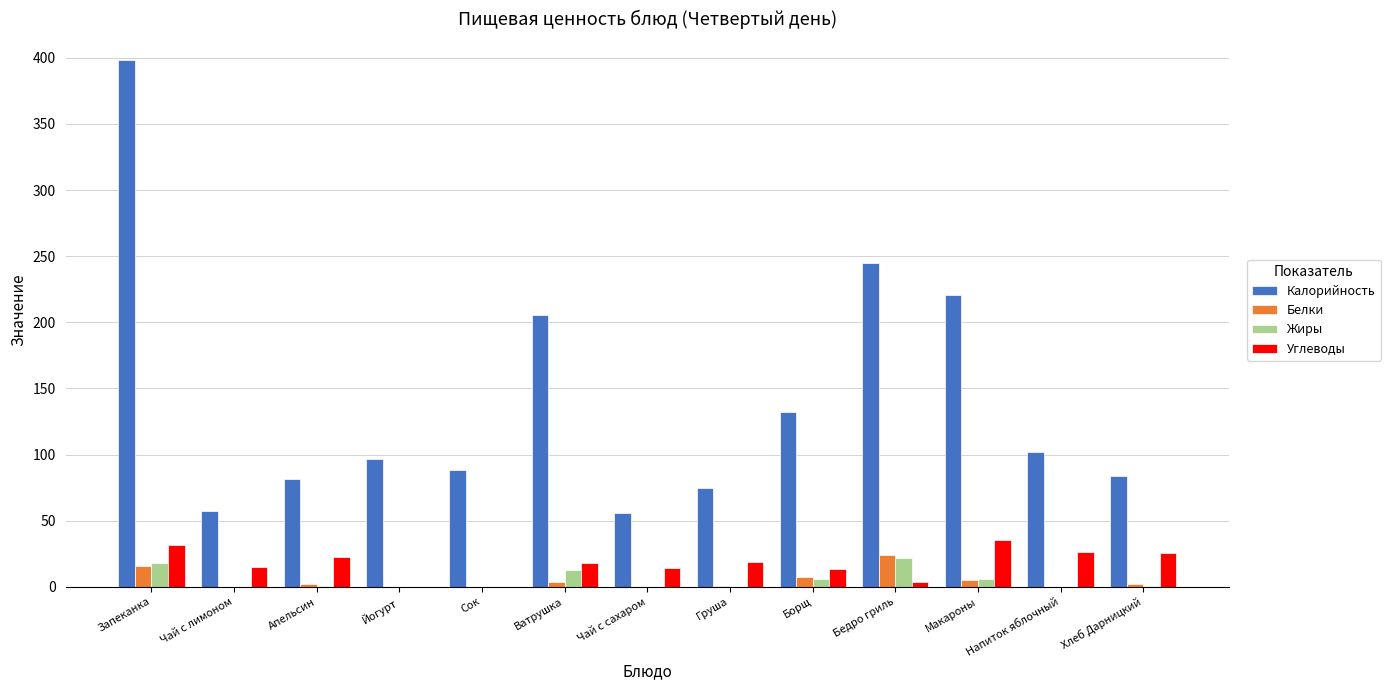

What is the total value across all series at Йогурт?

96.6